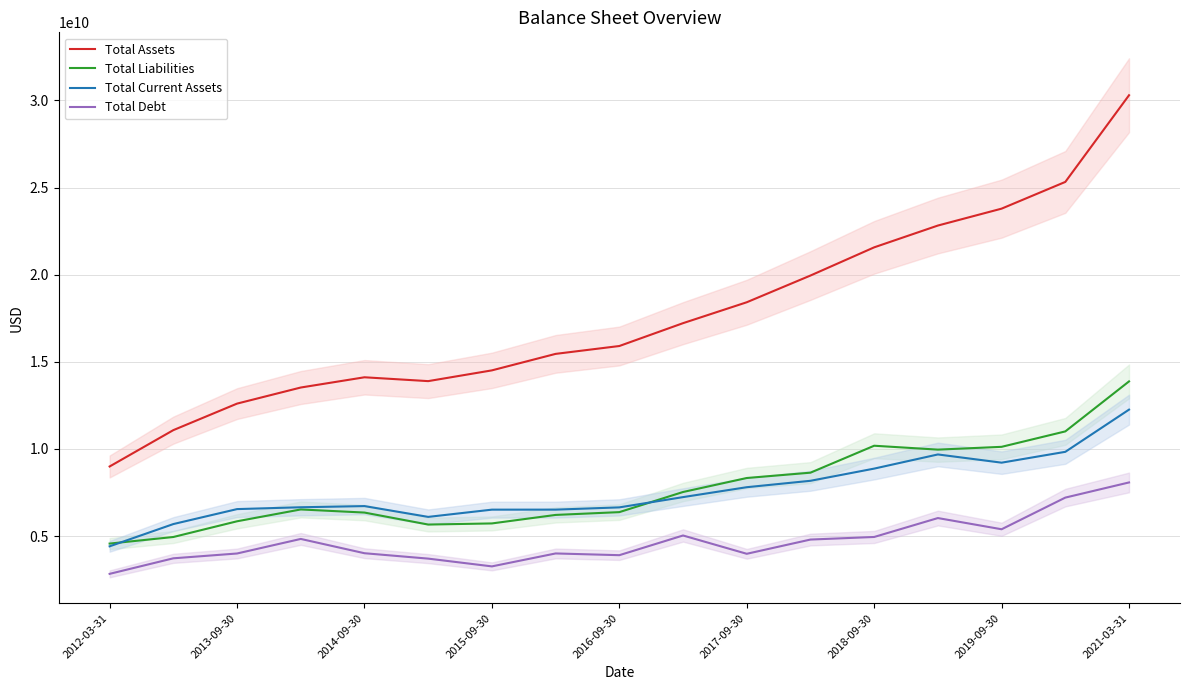

What is the difference between the highest and lowest values at 13?

16786100000